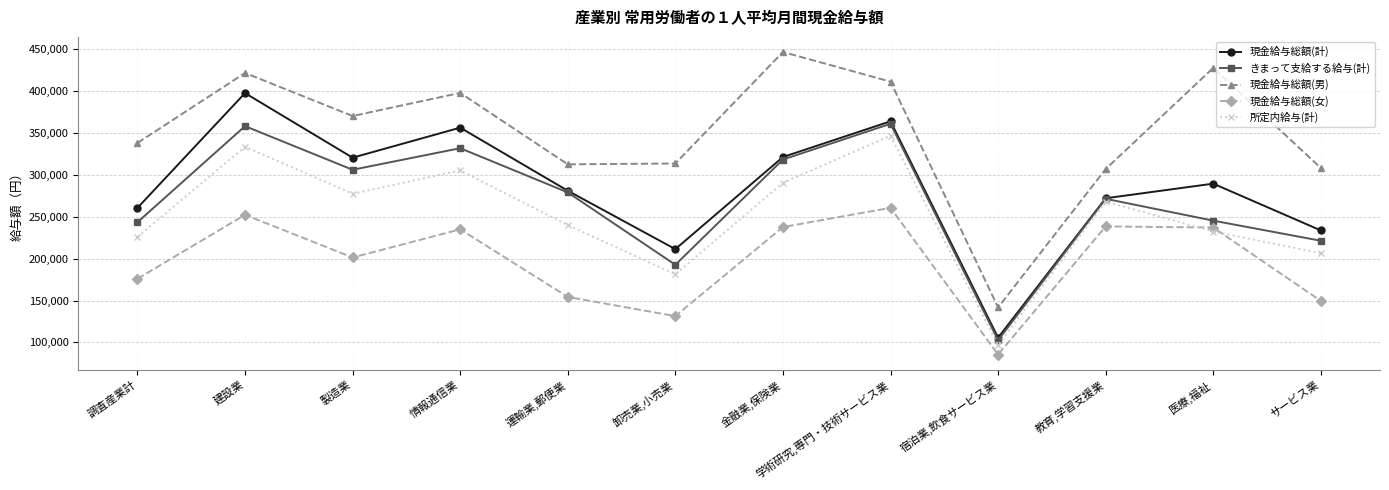

Is it true that 現金給与総額(計) equals 397447 at 建設業?

True